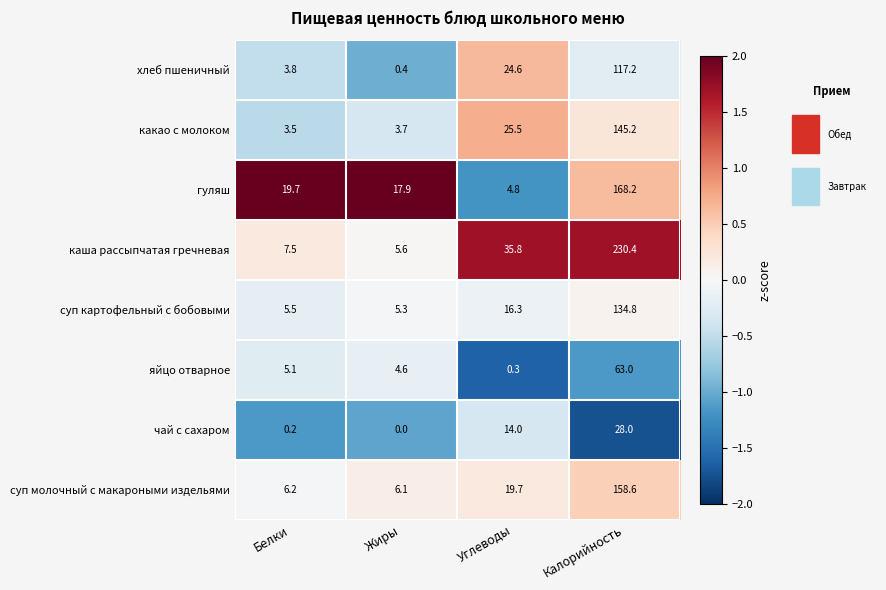

Which series has the widest spread of values?

каша рассыпчатая гречневая